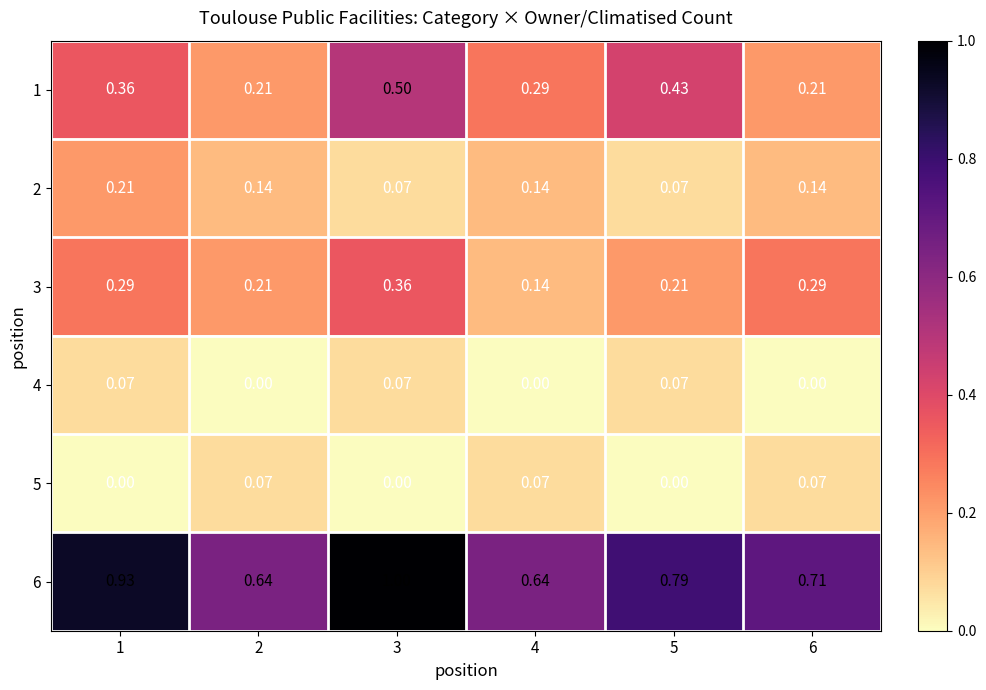

Is the value of 3 at 1 greater than the value of 5 at 4?

Yes